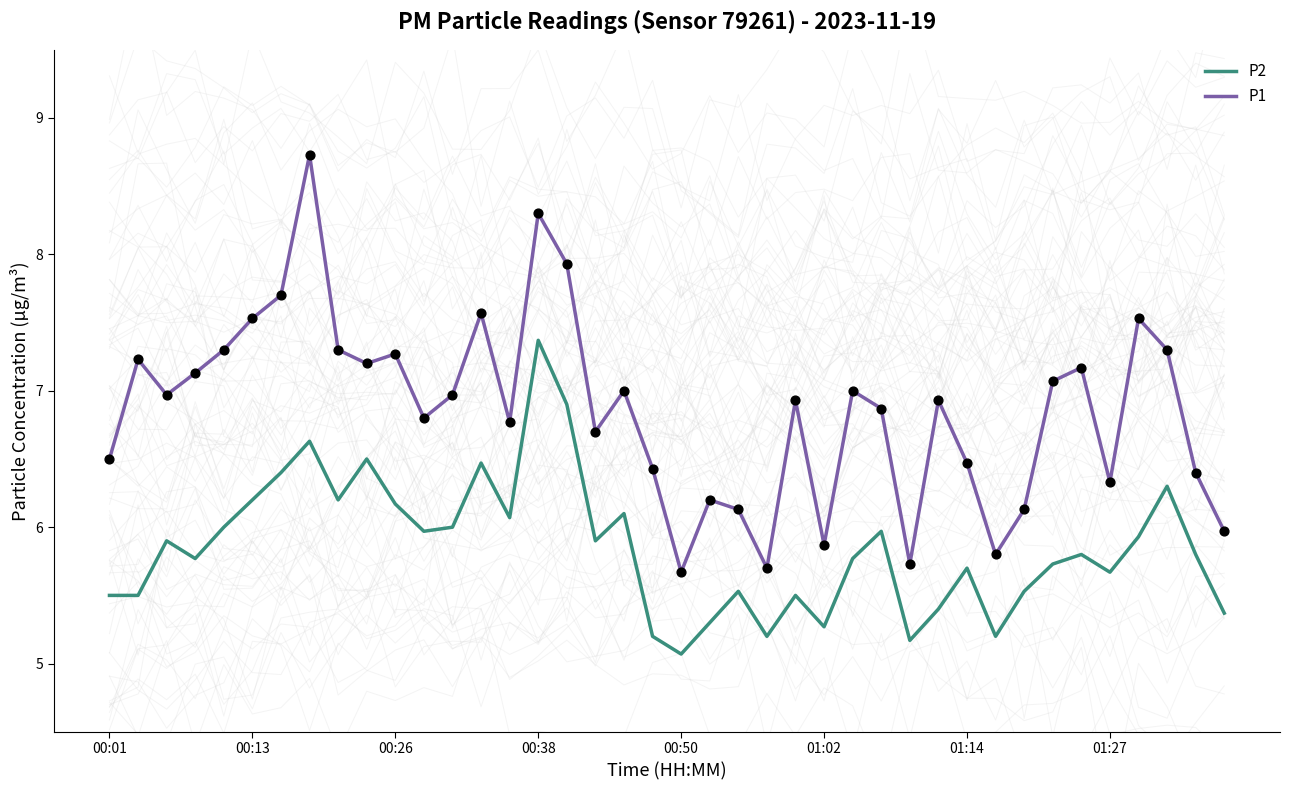

Which series has the largest total across all categories?

P1